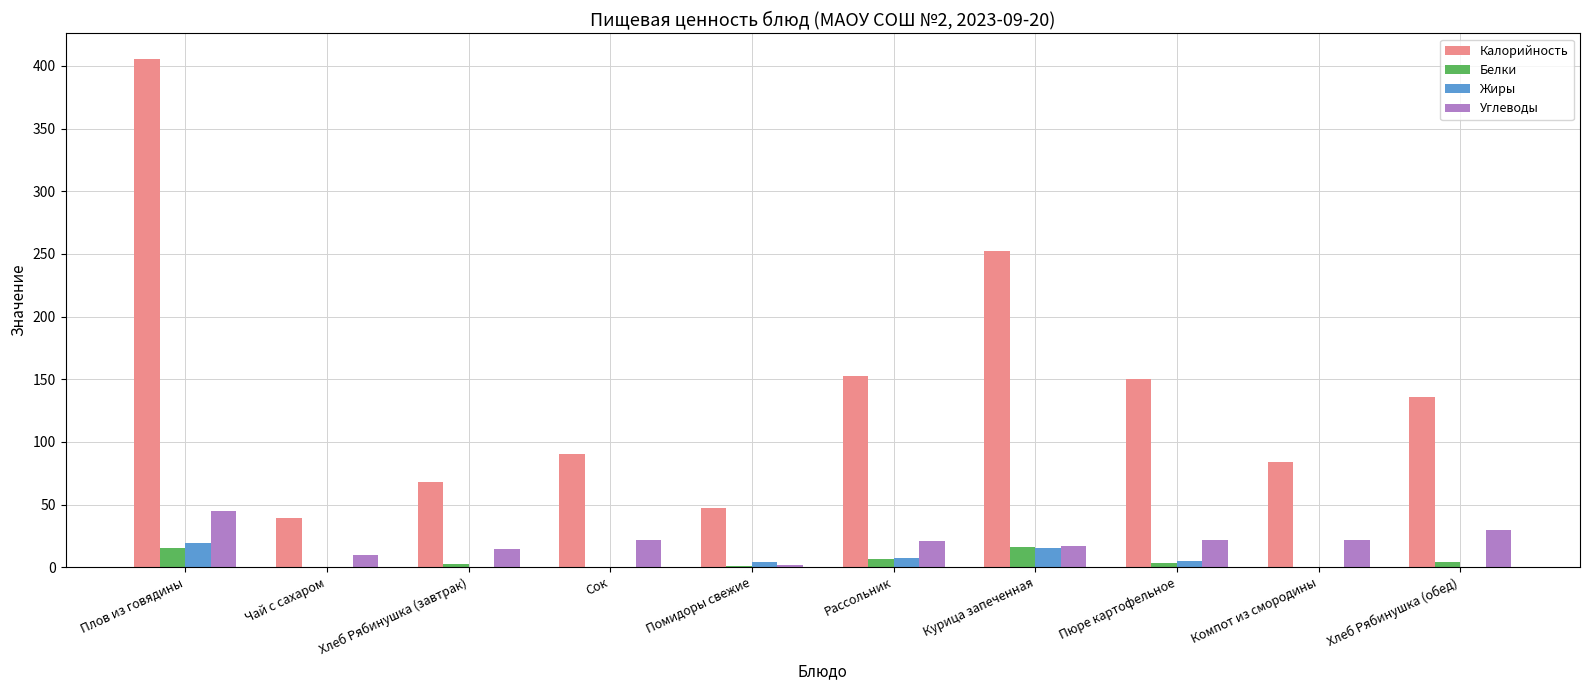

Is the value of Жиры at Курица запеченная greater than the value of Углеводы at Рассольник?

No